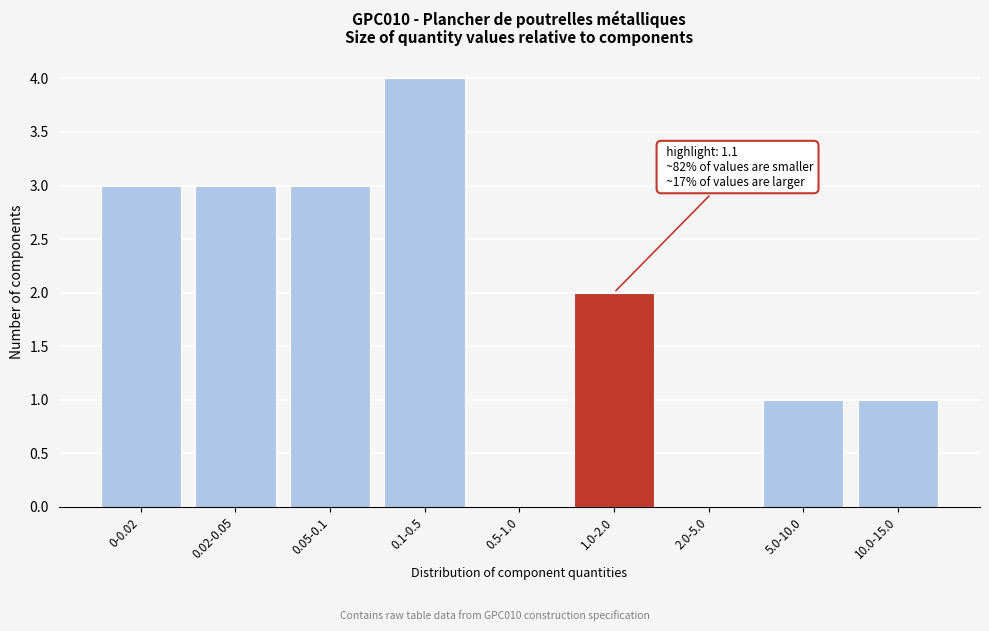

Reading left to right, list all the values displayed in this chart.

0-0.02=3	0.02-0.05=3	0.05-0.1=3	0.1-0.5=4	0.5-1.0=0	1.0-2.0=2	2.0-5.0=0	5.0-10.0=1	10.0-15.0=1